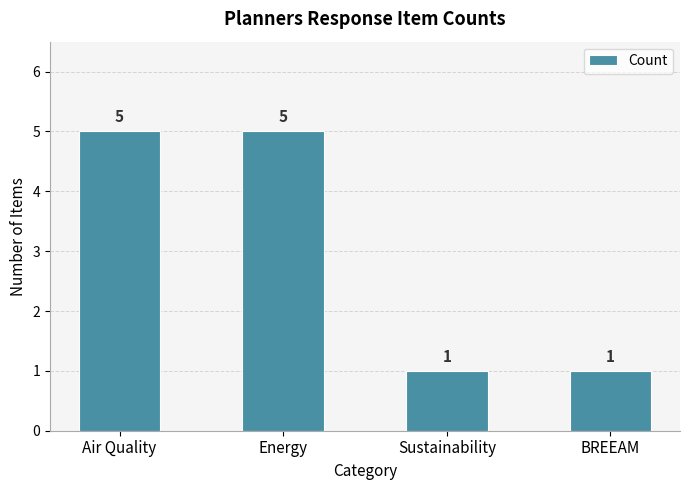

Are the bars grouped side by side (vs. stacked)?

No